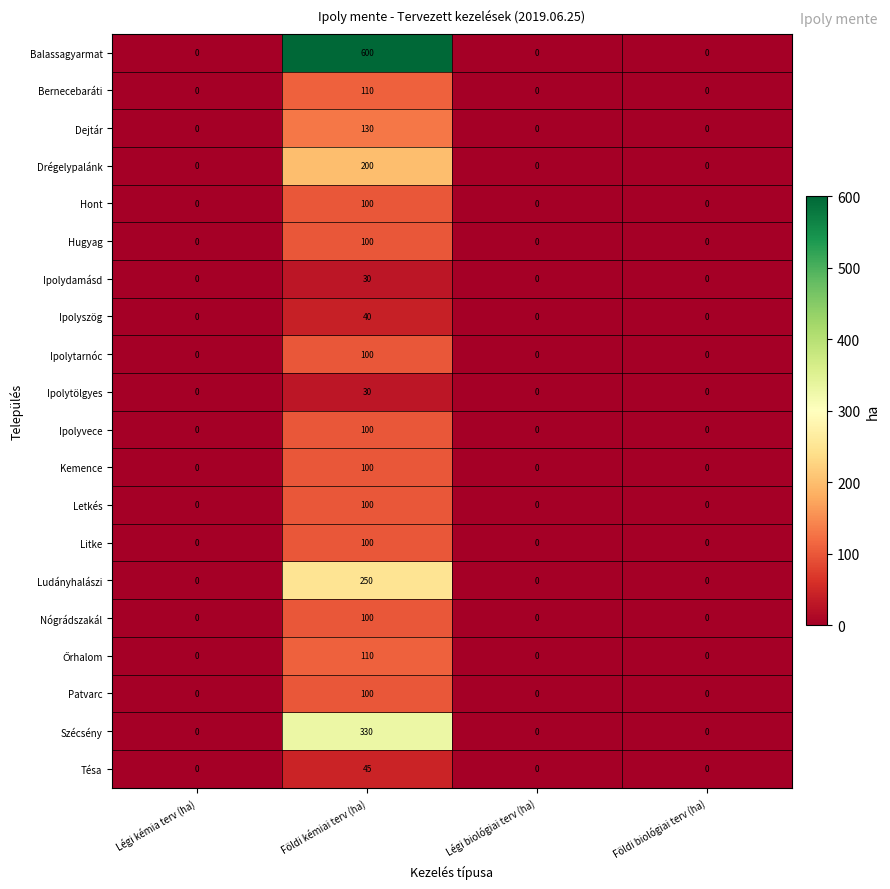

At which category does the chart reach its peak across all series?

Földi kémiai terv (ha)